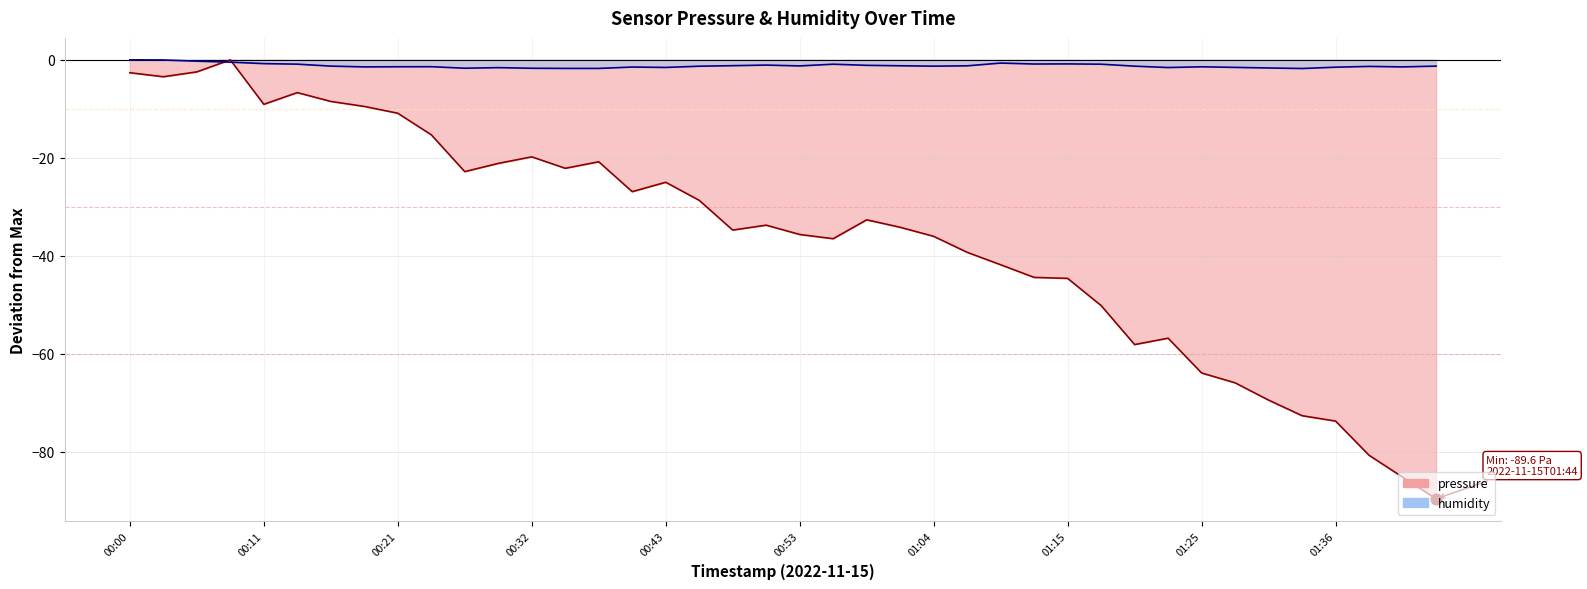

Which series has the largest total across all categories?

humidity